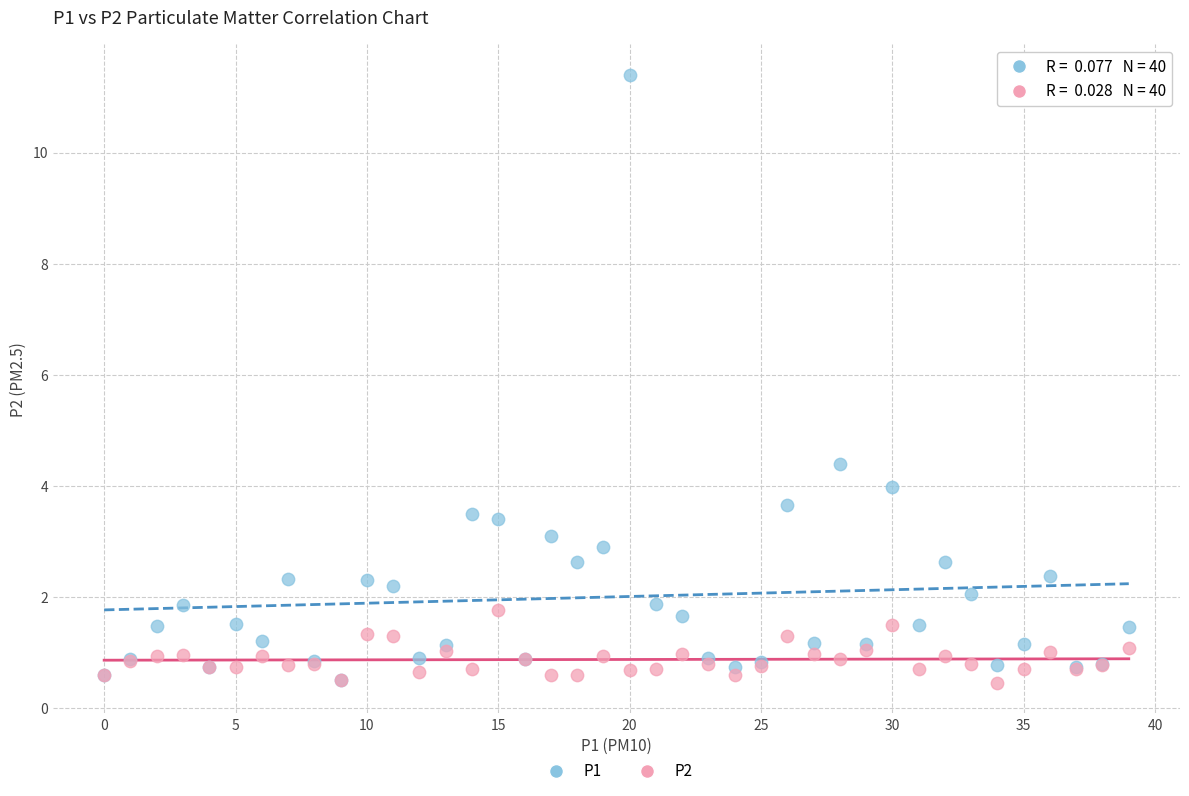

What are all the series names shown in the legend?

P1, P2